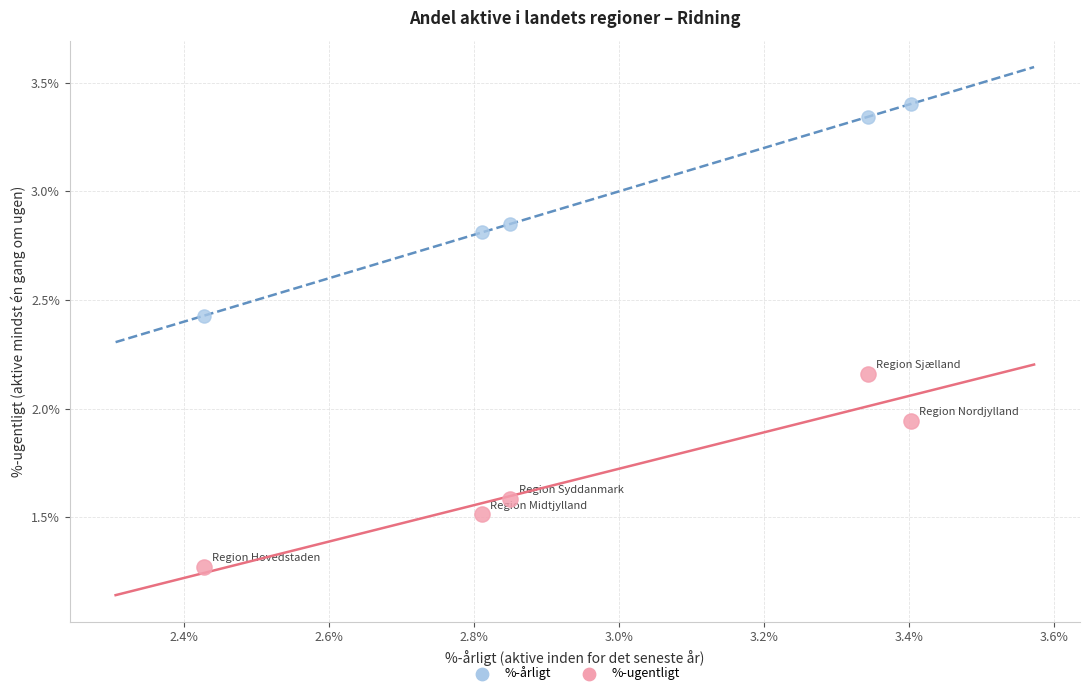

Which series contains the lowest Y value?

%-ugentligt